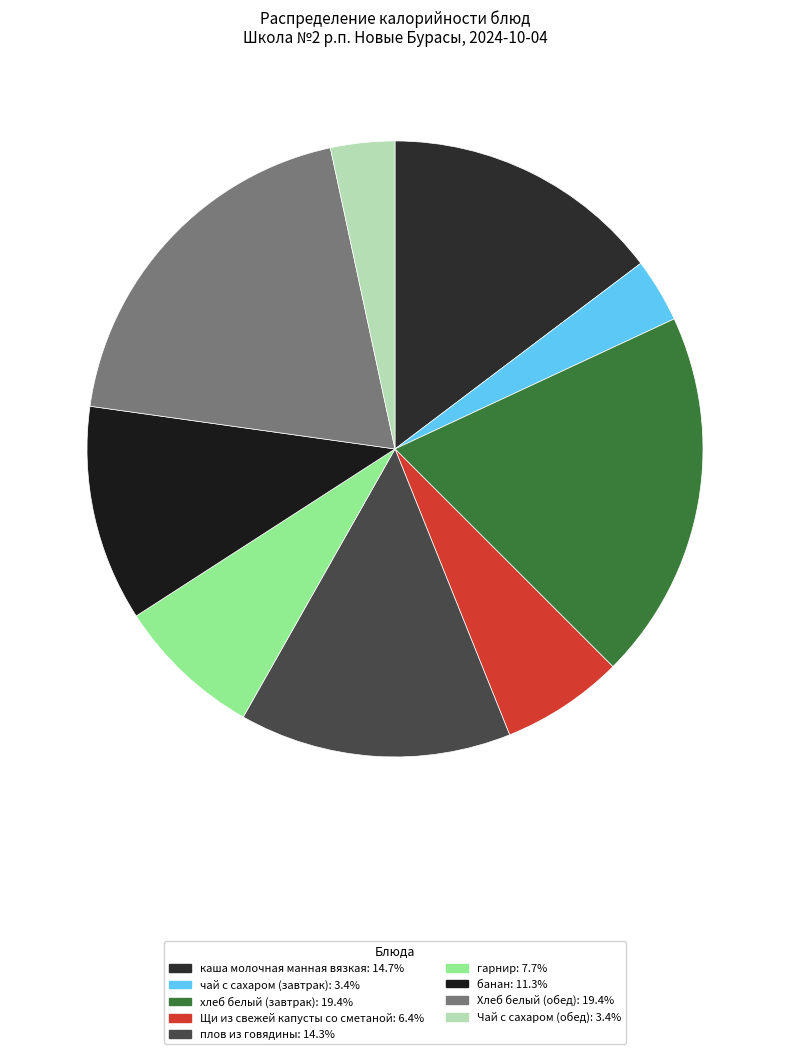

What portion of the pie excludes Хлеб белый (обед)?

80.6%